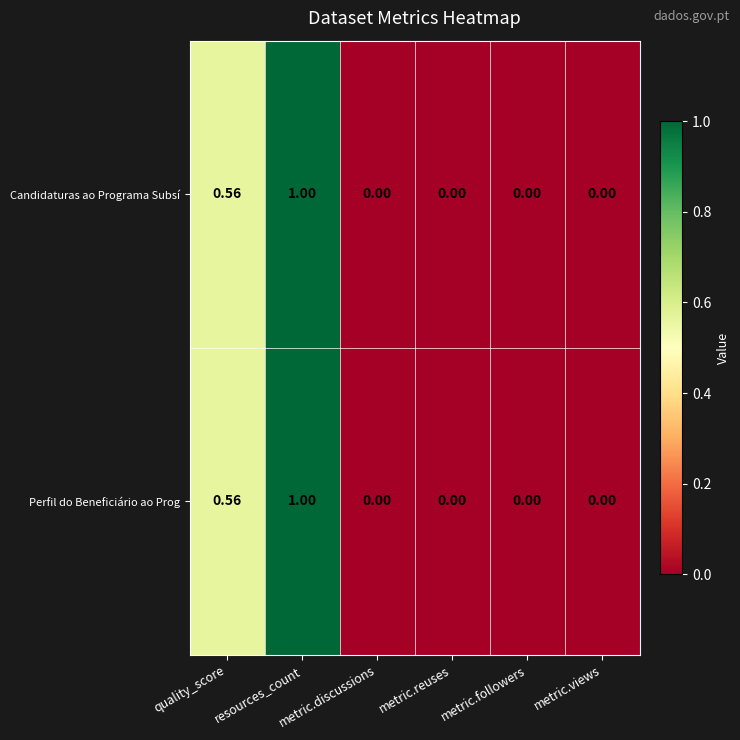

At which category is the sum across all series the highest?

resources_count